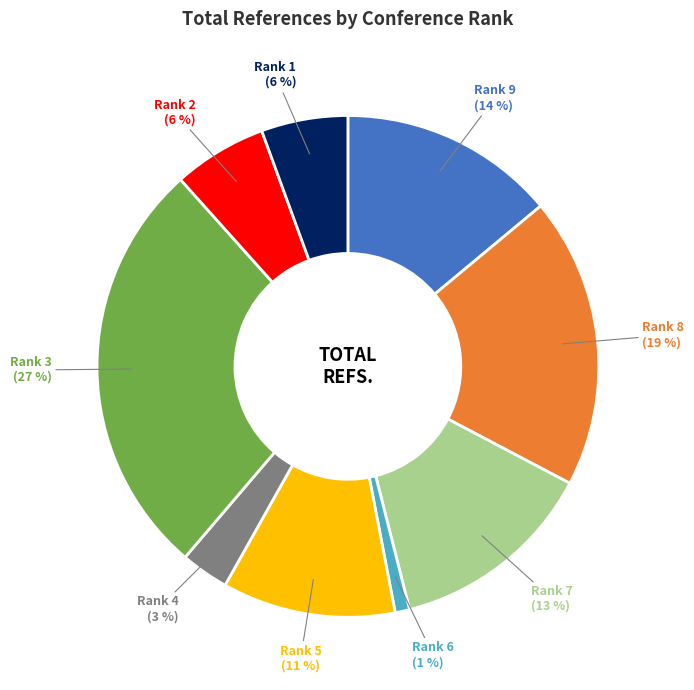

Does any single category account for the majority?

No